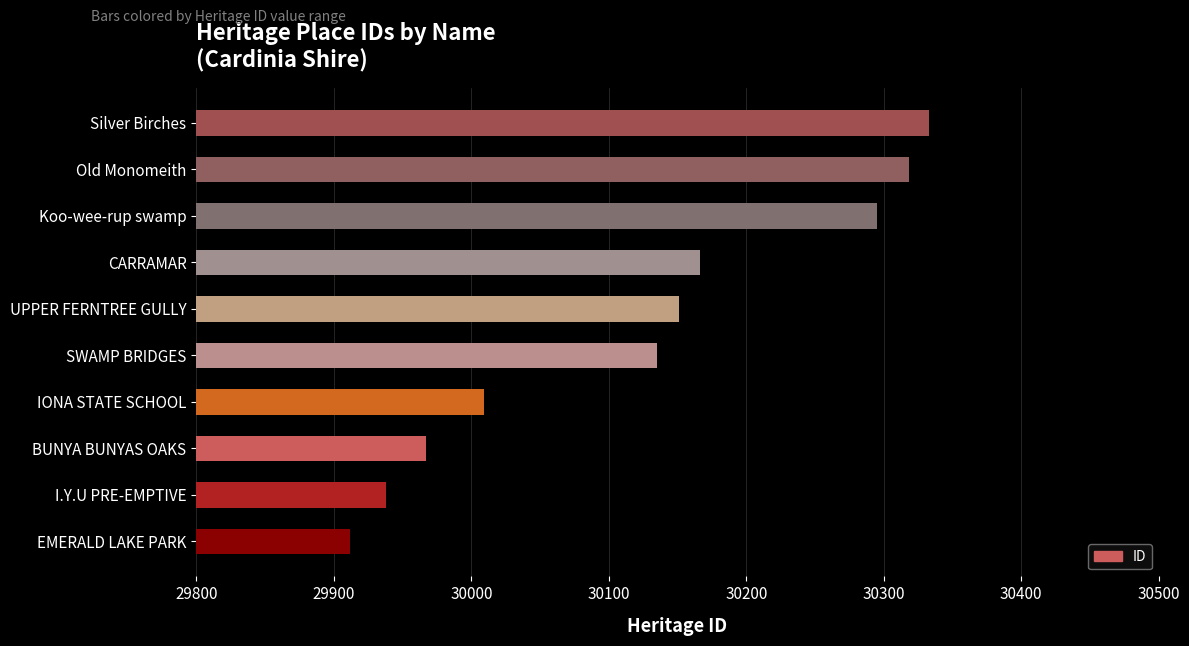

List the labels in order of value, smallest first.

EMERALD LAKE PARK, I.Y.U PRE-EMPTIVE, BUNYA BUNYAS OAKS, IONA STATE SCHOOL, SWAMP BRIDGES, UPPER FERNTREE GULLY, CARRAMAR, Koo-wee-rup swamp, Old Monomeith, Silver Birches